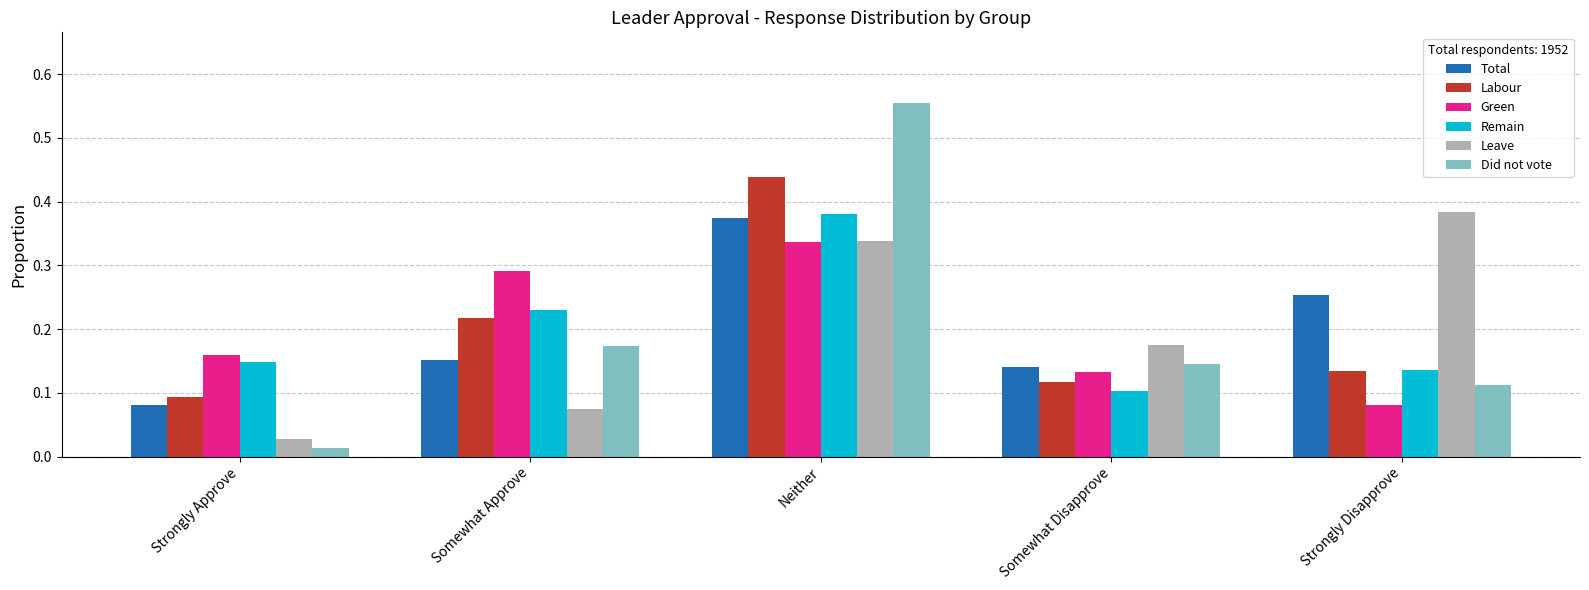

Between Neither and Somewhat Disapprove, which series saw the biggest shift?

Did not vote